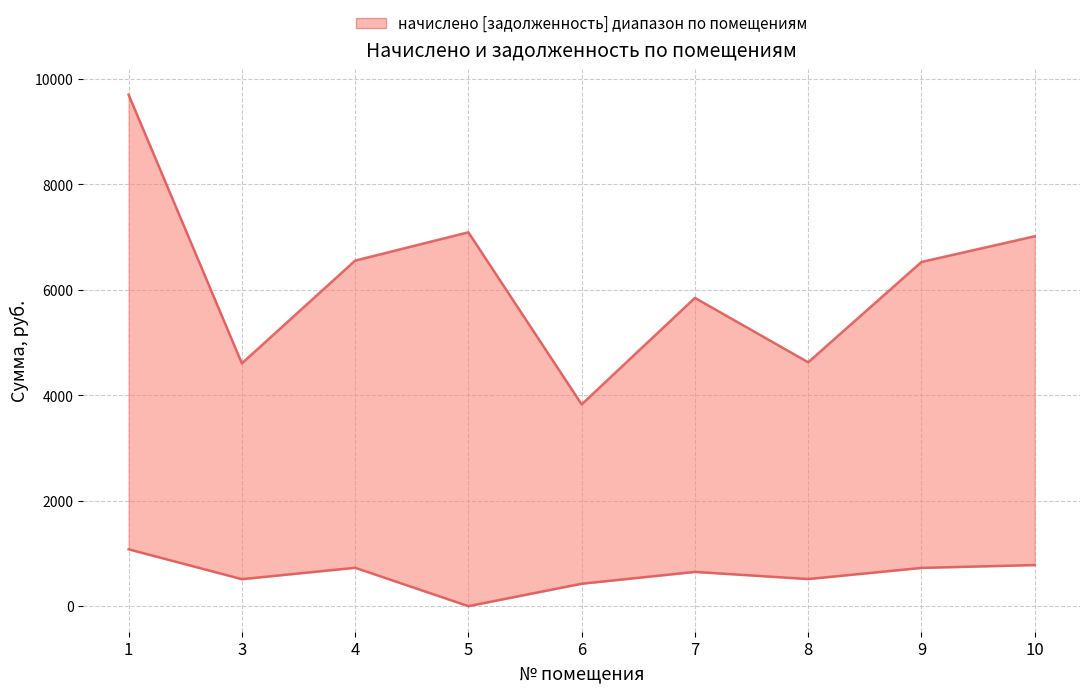

True or false: задолженность (col_7) has a value of -658.7 at 5.

False